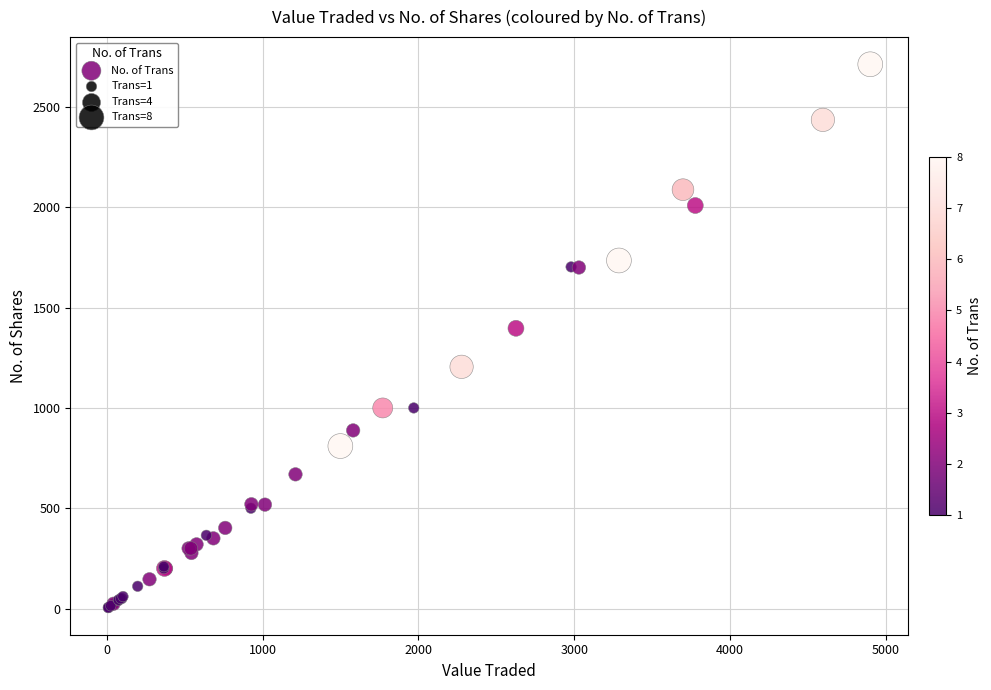

What Y value in the scatter plot is closest to 1359?

1397